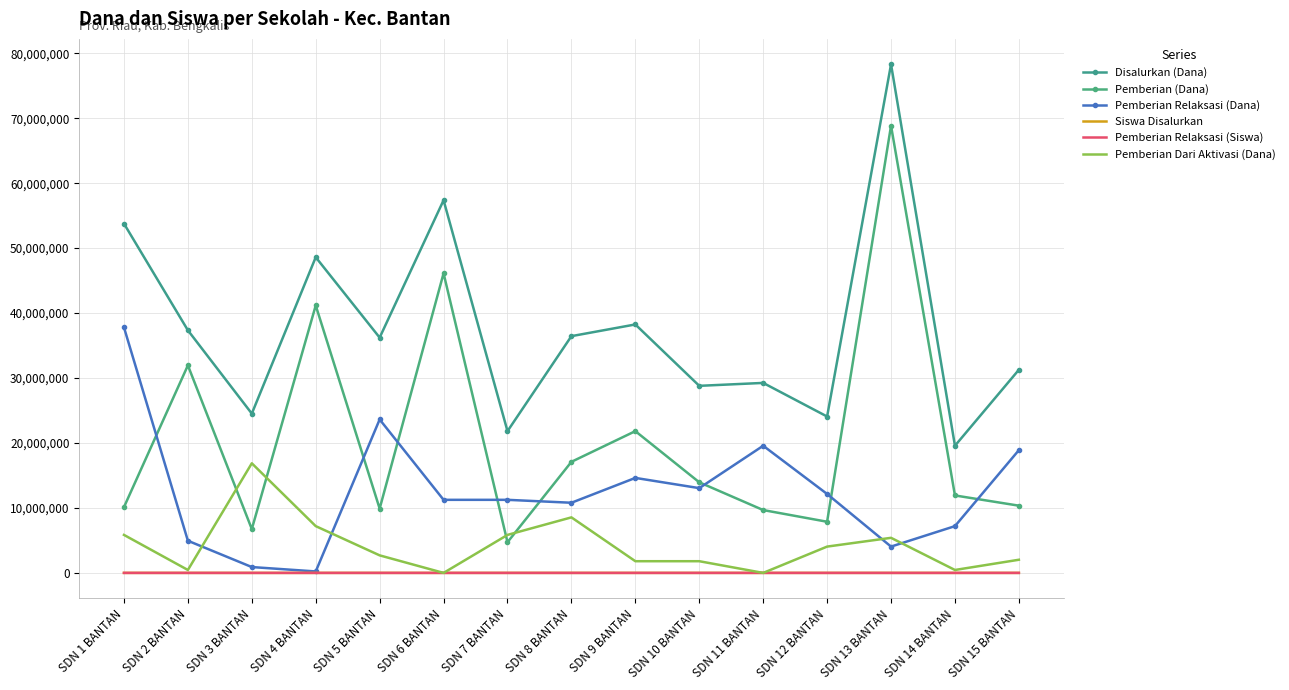

Reading left to right, list all the values displayed in this chart.

Disalurkan (Dana): SDN 1 BANTAN=53775000	SDN 2 BANTAN=37350000	SDN 3 BANTAN=24525000	SDN 4 BANTAN=48600000	SDN 5 BANTAN=36225000	SDN 6 BANTAN=57375000	SDN 7 BANTAN=21825000	SDN 8 BANTAN=36450000	SDN 9 BANTAN=38250000	SDN 10 BANTAN=28800000	SDN 11 BANTAN=29250000	SDN 12 BANTAN=24075000	SDN 13 BANTAN=78300000	SDN 14 BANTAN=19575000	SDN 15 BANTAN=31275000
Pemberian (Dana): SDN 1 BANTAN=10125000	SDN 2 BANTAN=31950000	SDN 3 BANTAN=6750000	SDN 4 BANTAN=41175000	SDN 5 BANTAN=9900000	SDN 6 BANTAN=46125000	SDN 7 BANTAN=4725000	SDN 8 BANTAN=17100000	SDN 9 BANTAN=21825000	SDN 10 BANTAN=13950000	SDN 11 BANTAN=9675000	SDN 12 BANTAN=7875000	SDN 13 BANTAN=68850000	SDN 14 BANTAN=11925000	SDN 15 BANTAN=10350000
Pemberian Relaksasi (Dana): SDN 1 BANTAN=37800000	SDN 2 BANTAN=4950000	SDN 3 BANTAN=900000	SDN 4 BANTAN=225000	SDN 5 BANTAN=23625000	SDN 6 BANTAN=11250000	SDN 7 BANTAN=11250000	SDN 8 BANTAN=10800000	SDN 9 BANTAN=14625000	SDN 10 BANTAN=13050000	SDN 11 BANTAN=19575000	SDN 12 BANTAN=12150000	SDN 13 BANTAN=4050000	SDN 14 BANTAN=7200000	SDN 15 BANTAN=18900000
Siswa Disalurkan: SDN 1 BANTAN=136	SDN 2 BANTAN=91	SDN 3 BANTAN=57	SDN 4 BANTAN=119	SDN 5 BANTAN=85	SDN 6 BANTAN=141	SDN 7 BANTAN=53	SDN 8 BANTAN=91	SDN 9 BANTAN=91	SDN 10 BANTAN=68	SDN 11 BANTAN=74	SDN 12 BANTAN=56	SDN 13 BANTAN=196	SDN 14 BANTAN=49	SDN 15 BANTAN=77
Pemberian Relaksasi (Siswa): SDN 1 BANTAN=97	SDN 2 BANTAN=14	SDN 3 BANTAN=2	SDN 4 BANTAN=1	SDN 5 BANTAN=54	SDN 6 BANTAN=30	SDN 7 BANTAN=28	SDN 8 BANTAN=30	SDN 9 BANTAN=34	SDN 10 BANTAN=29	SDN 11 BANTAN=45	SDN 12 BANTAN=27	SDN 13 BANTAN=18	SDN 14 BANTAN=19	SDN 15 BANTAN=46
Pemberian Dari Aktivasi (Dana): SDN 1 BANTAN=5850000	SDN 2 BANTAN=450000	SDN 3 BANTAN=16875000	SDN 4 BANTAN=7200000	SDN 5 BANTAN=2700000	SDN 6 BANTAN=0	SDN 7 BANTAN=5850000	SDN 8 BANTAN=8550000	SDN 9 BANTAN=1800000	SDN 10 BANTAN=1800000	SDN 11 BANTAN=0	SDN 12 BANTAN=4050000	SDN 13 BANTAN=5400000	SDN 14 BANTAN=450000	SDN 15 BANTAN=2025000